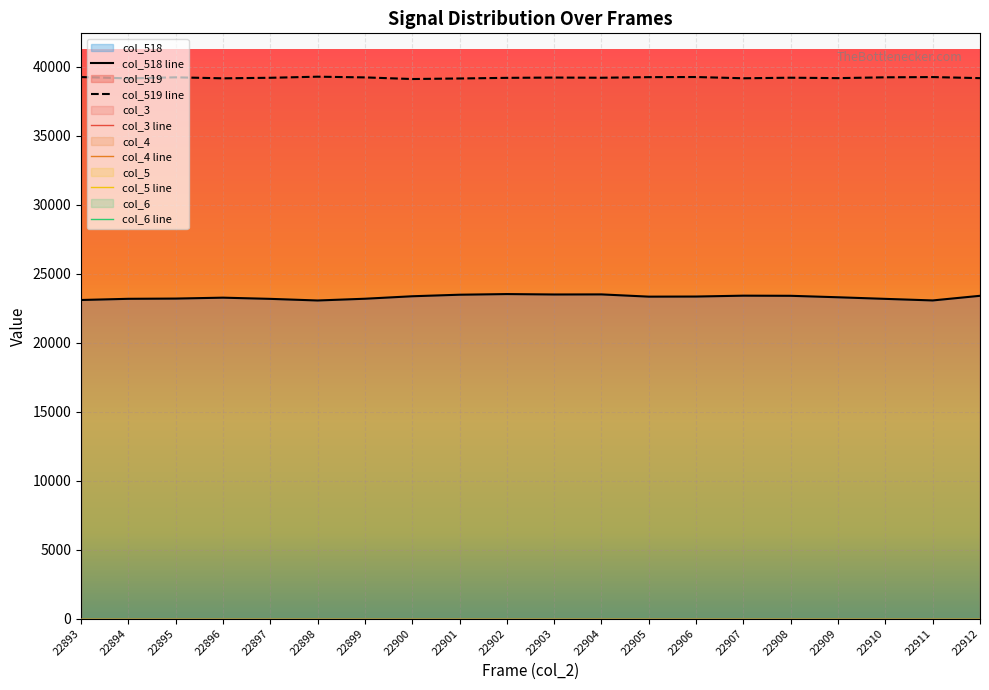

True or false: col_3 and col_519 intersect in this chart.

False